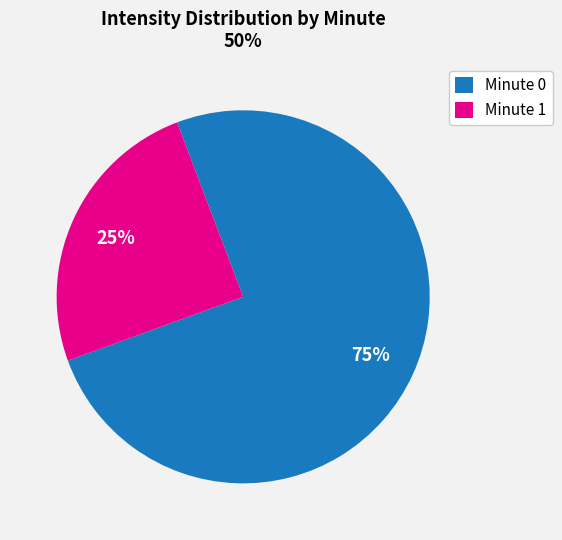

To the nearest percent, what percentage of the pie is Minute 1?

25%